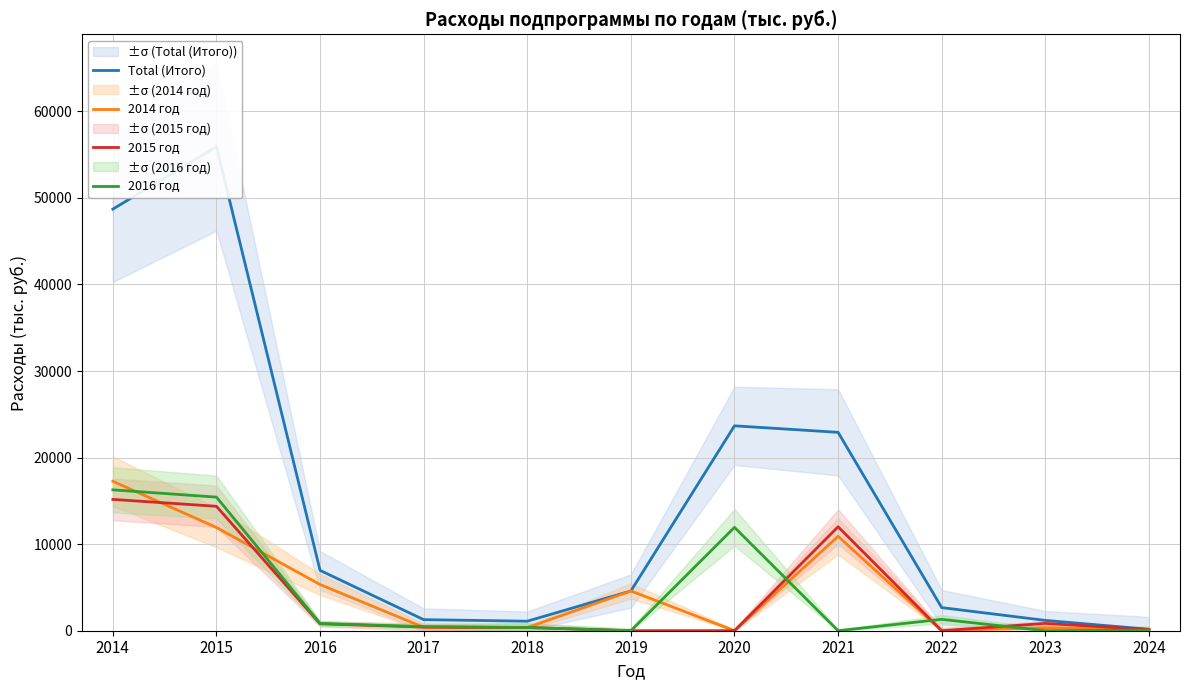

In 2016 год, how many points are higher than both neighbors (excluding endpoints)?

2